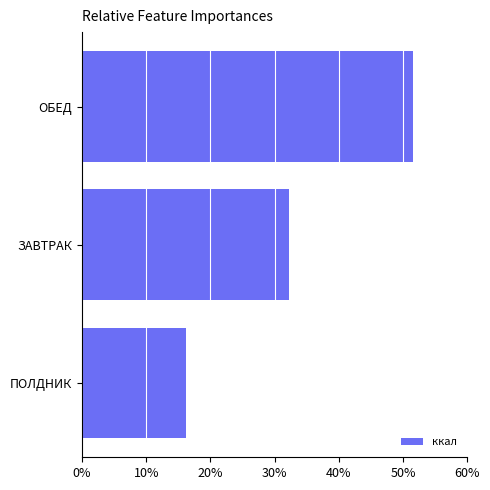

How many data points are above 32?

2